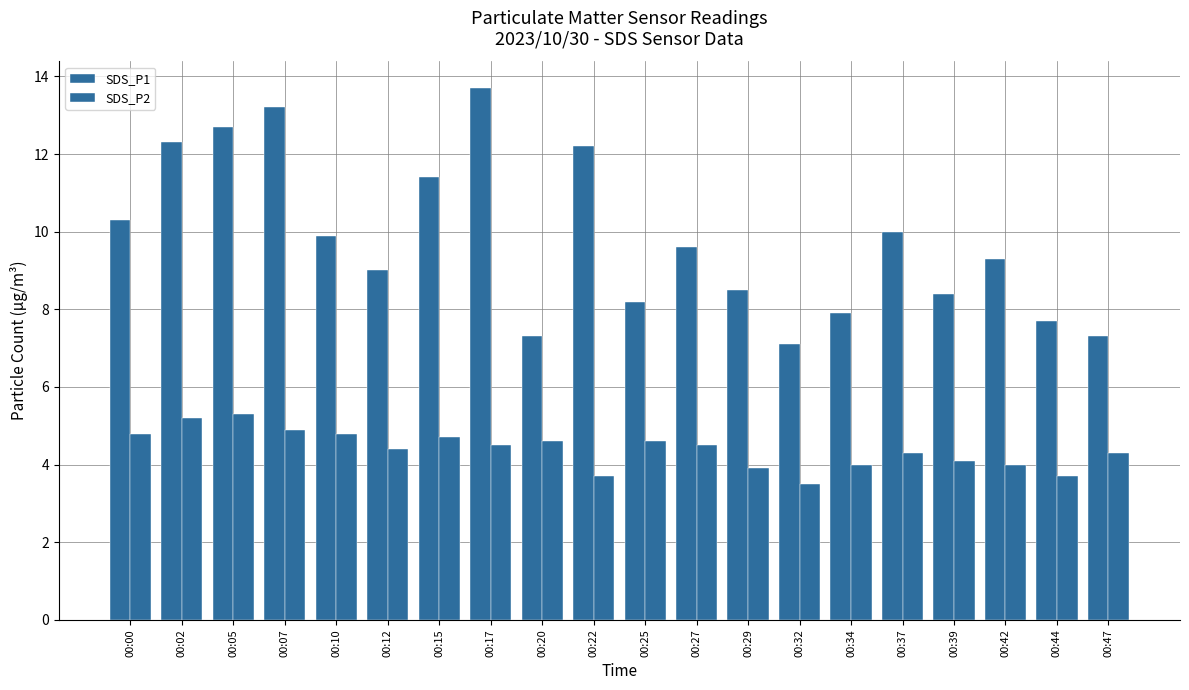

Rank the series by their maximum value, from lowest to highest.

SDS_P2, SDS_P1